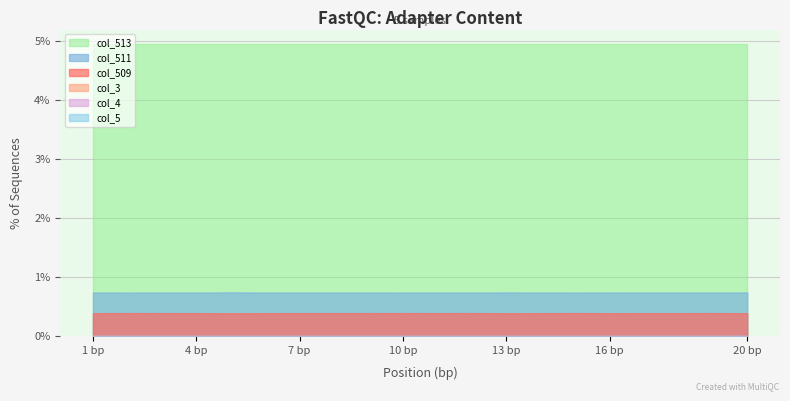

Rank the series by their maximum value, from highest to lowest.

col_513, col_511, col_509, col_3, col_4, col_5